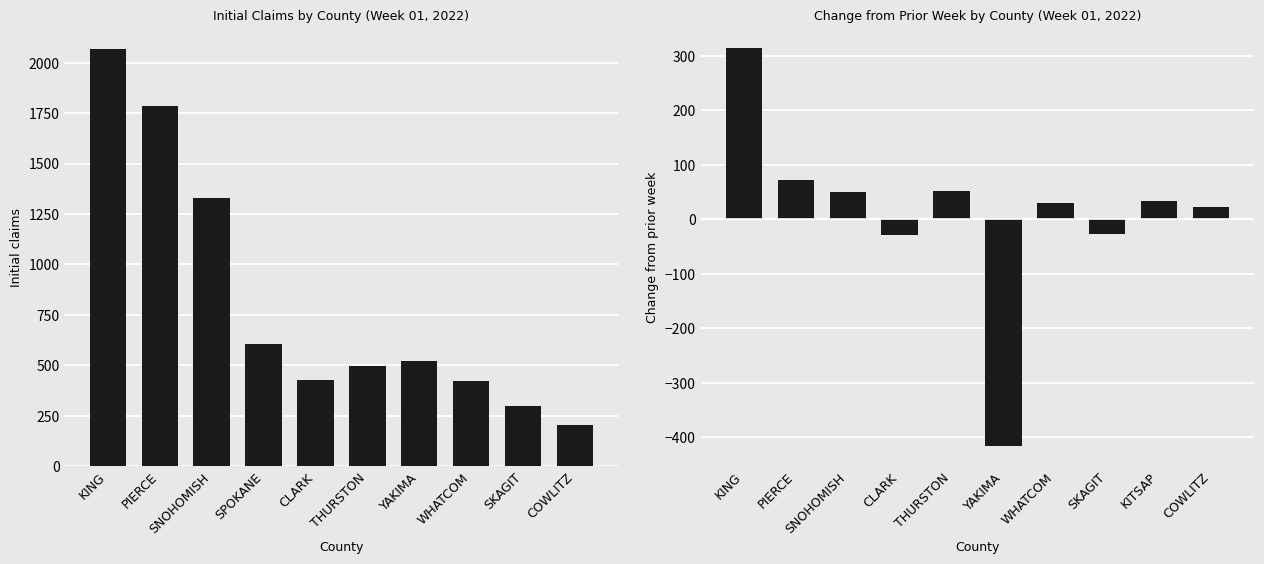

Does the chart contain any negative values?

Yes